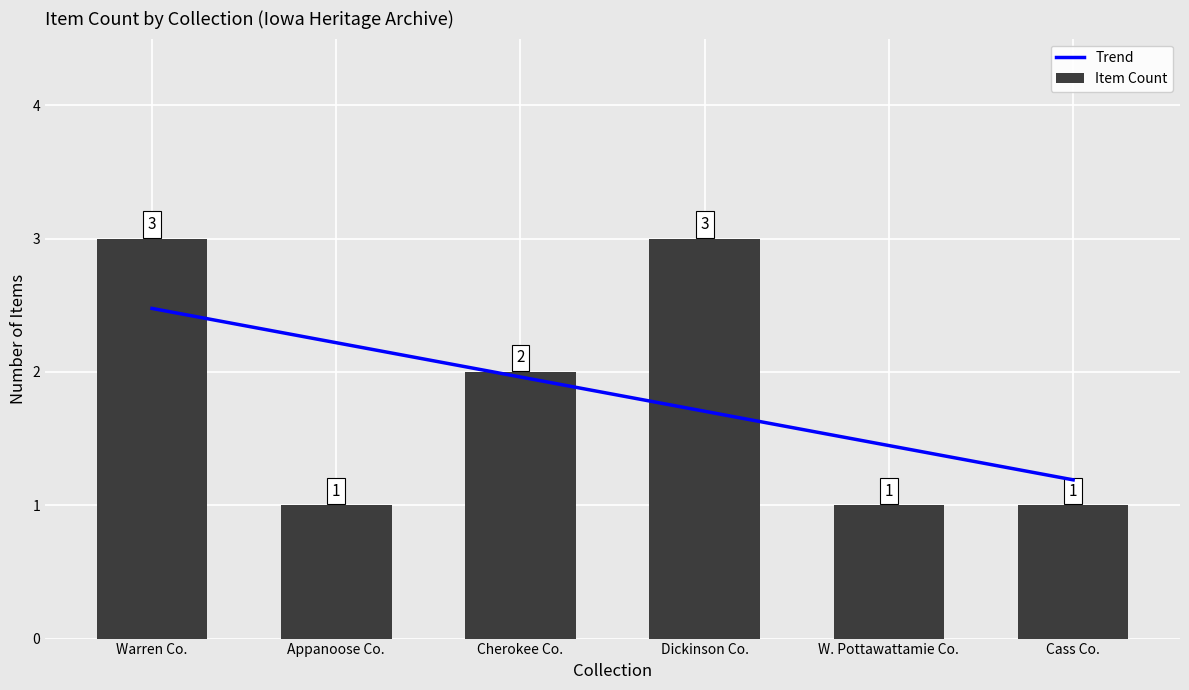

The Item Count series shows 1 at Cass Co.. True or false?

True